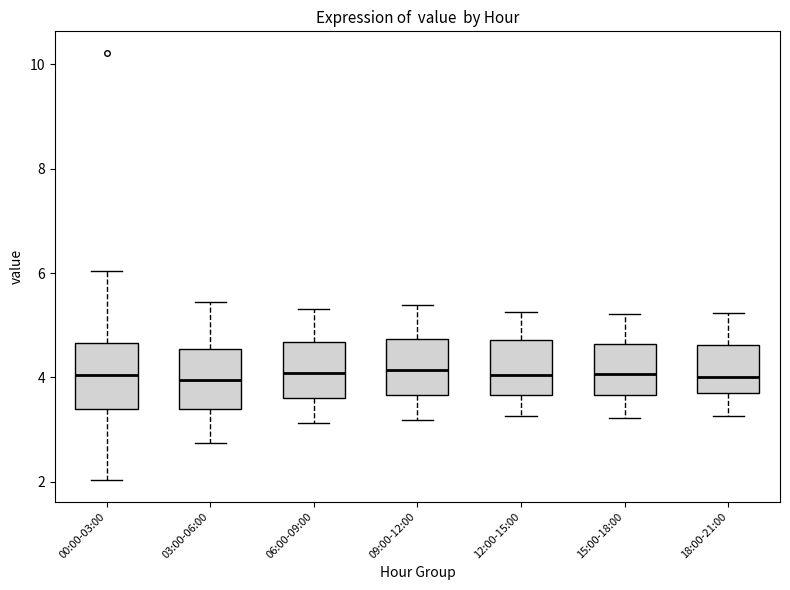

Reading left to right, transcribe this box plot: for each box, give where its median line is, the range the box spans, and where its two whiskers end, as read against the y-axis. The values are not printed on the chart, so give them approximately, as read against the axis.

00:00-03:00: median 4.0, box 3.4 to 4.6, whiskers 2.0 to 6.0
03:00-06:00: median 4.0, box 3.4 to 4.6, whiskers 2.8 to 5.4
06:00-09:00: median 4.0, box 3.6 to 4.6, whiskers 3.2 to 5.4
09:00-12:00: median 4.2, box 3.6 to 4.8, whiskers 3.2 to 5.4
12:00-15:00: median 4.0, box 3.6 to 4.8, whiskers 3.2 to 5.2
15:00-18:00: median 4.0, box 3.6 to 4.6, whiskers 3.2 to 5.2
18:00-21:00: median 4.0, box 3.8 to 4.6, whiskers 3.2 to 5.2